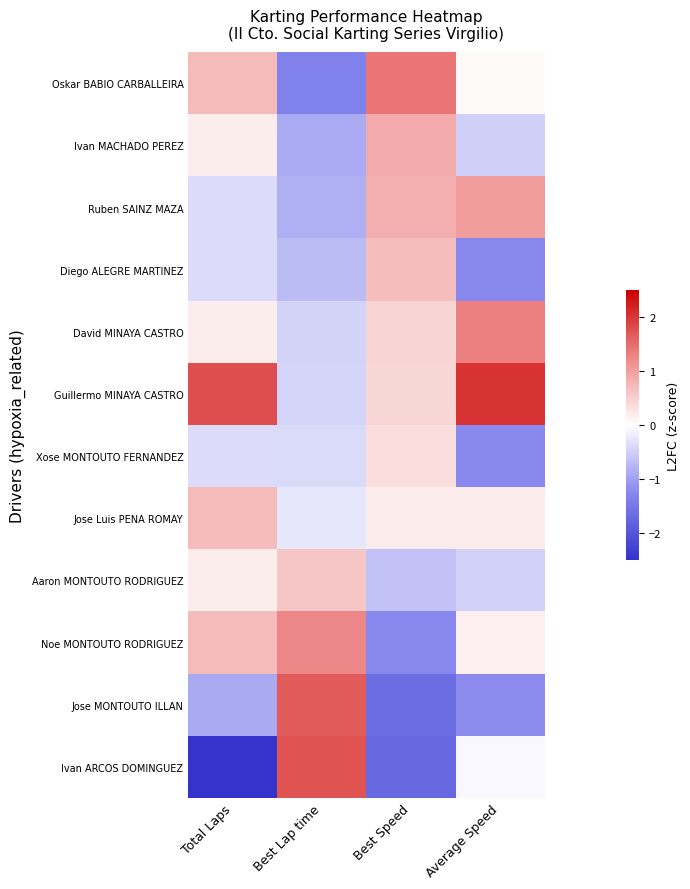

What is the difference between the highest and lowest values at Total Laps?

4.2